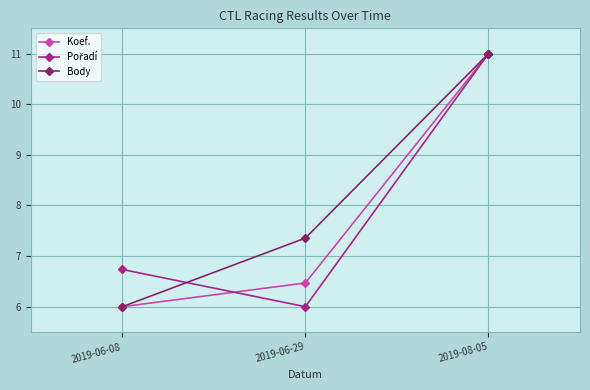

What is the sum of all Body values?

24.4